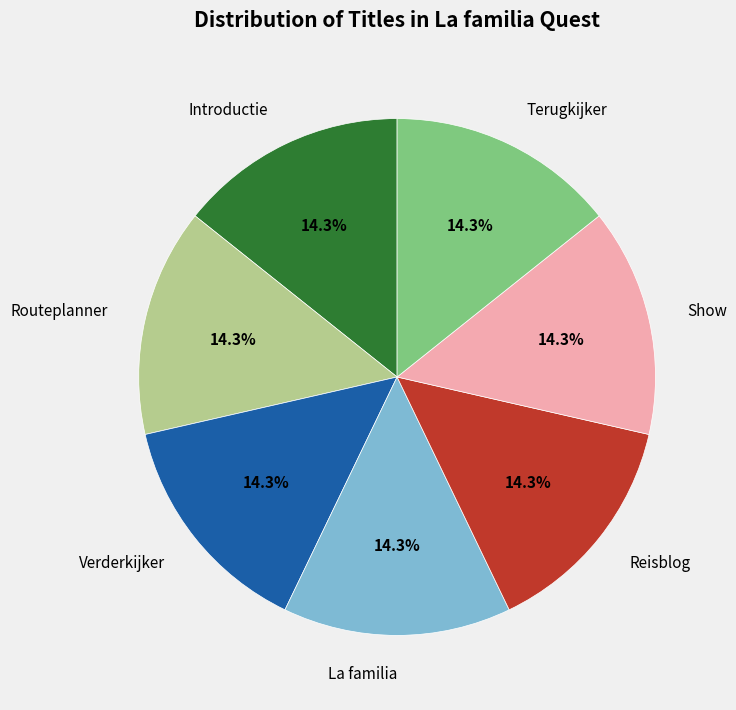

True or false: Terugkijker accounts for 23% of the total.

False